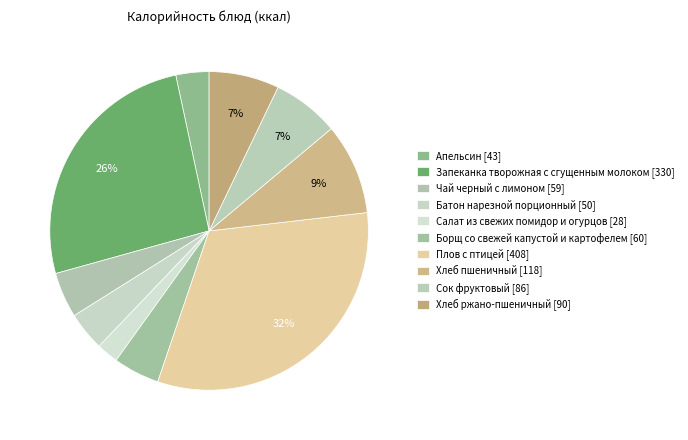

What percentage is the Хлеб ржано-пшеничный slice, to the nearest percent?

7%